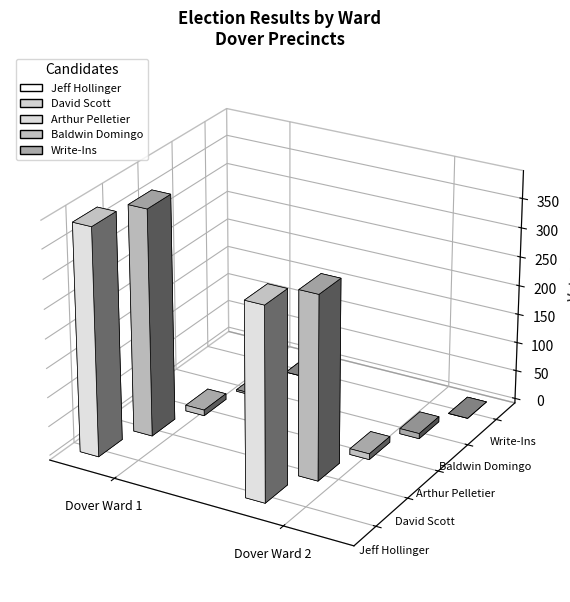

Rank the series at Dover Ward 2 from lowest to highest value.

Write-Ins, Baldwin Domingo, Arthur Pelletier, David Scott, Jeff Hollinger